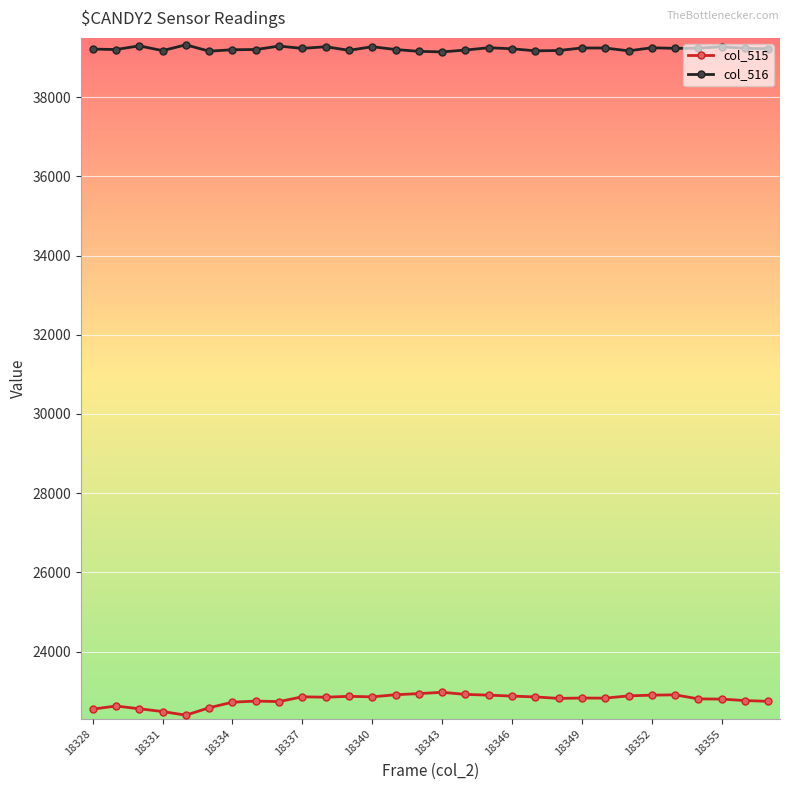

What is the lowest value of the col_515 series?

22392